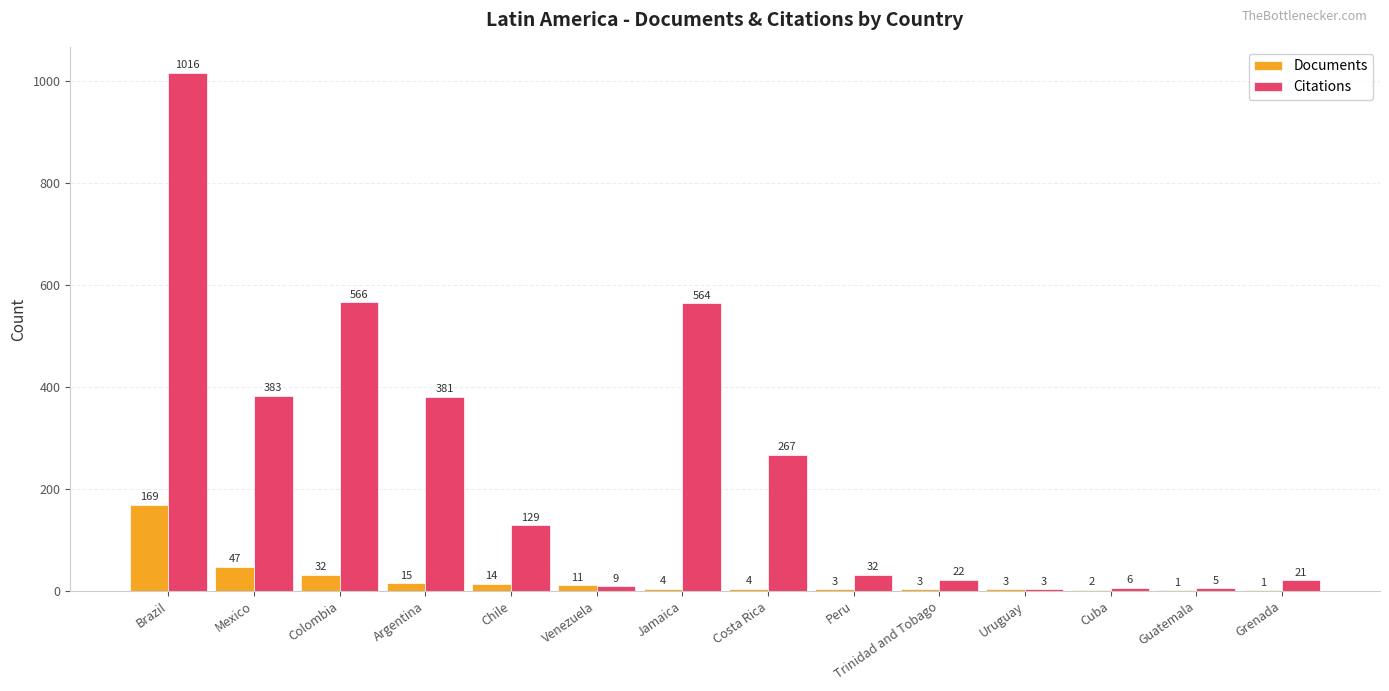

True or false: Documents has a value of 1 at Guatemala.

True